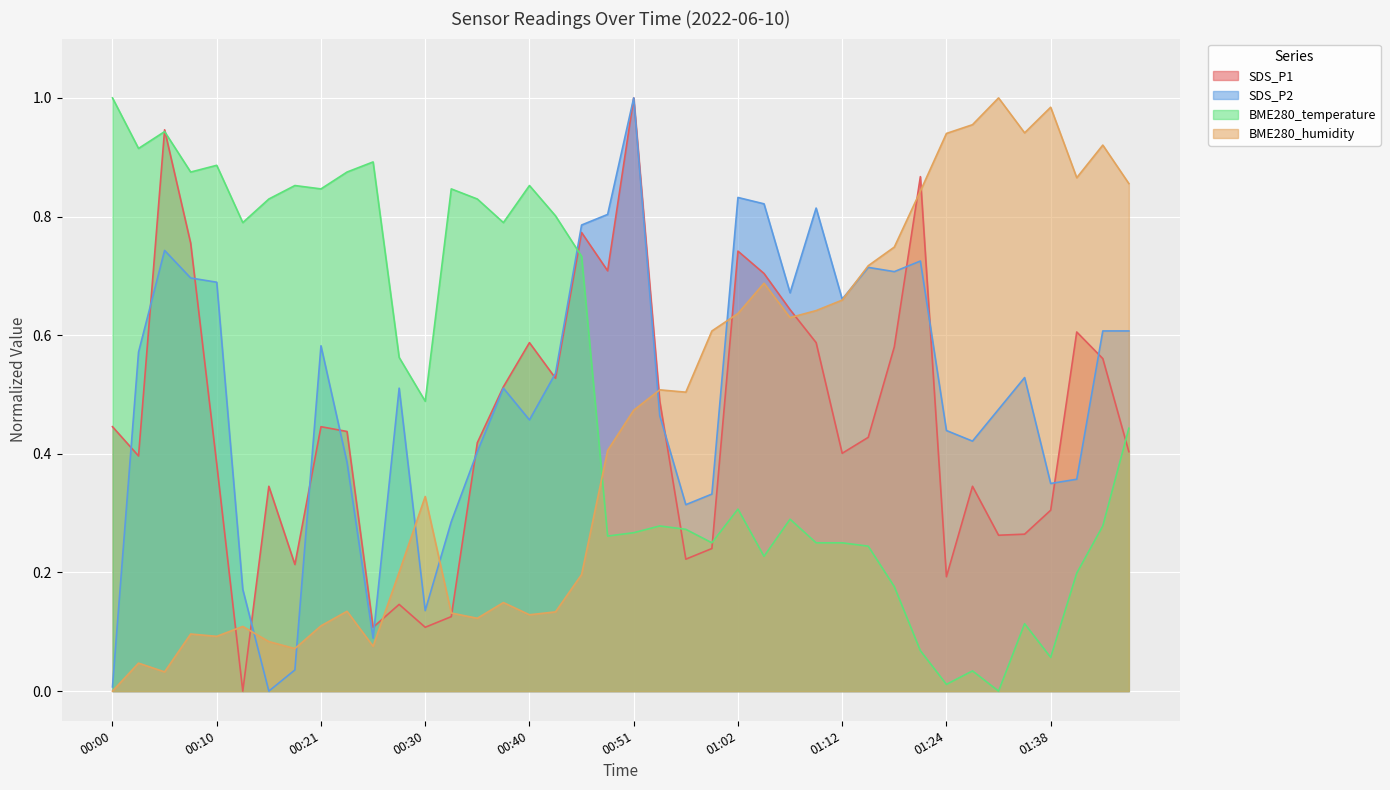

List the labels in order of SDS_P1 value, smallest first.

00:13, 00:25, 00:30, 00:33, 00:28, 01:24, 00:18, 00:57, 00:59, 01:33, 01:35, 01:38, 00:15, 01:30, 00:10, 00:03, 01:12, 01:46, 00:35, 01:15, 00:23, 00:00, 00:21, 00:54, 00:38, 00:43, 01:44, 01:18, 00:40, 01:09, 01:41, 01:07, 01:04, 00:48, 01:02, 00:08, 00:46, 01:21, 00:05, 00:51